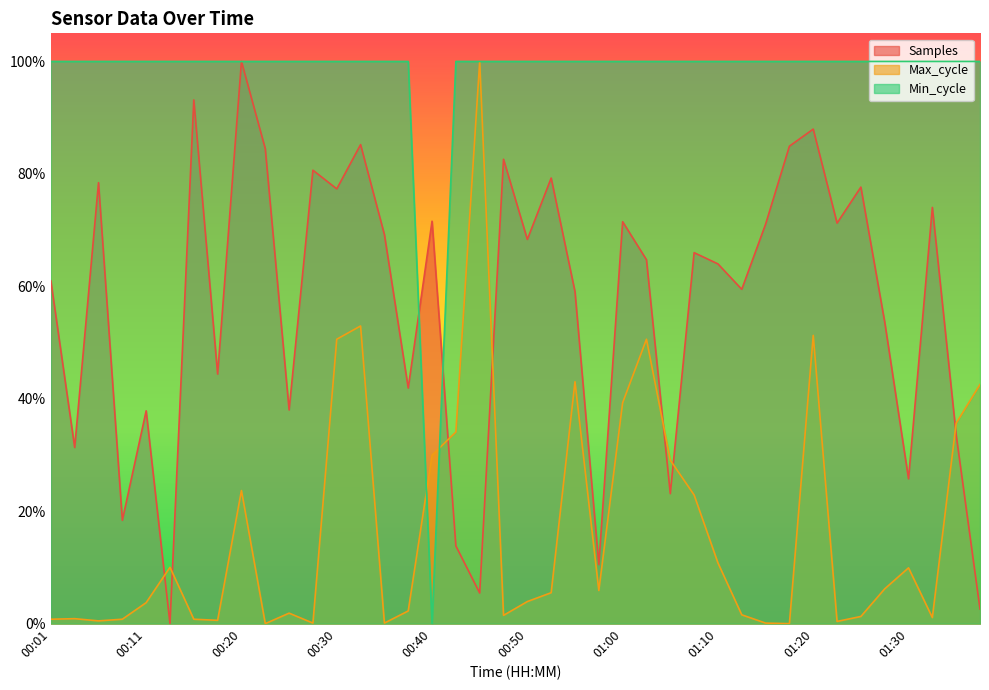

At which label does Max_cycle reach its minimum?

00:23